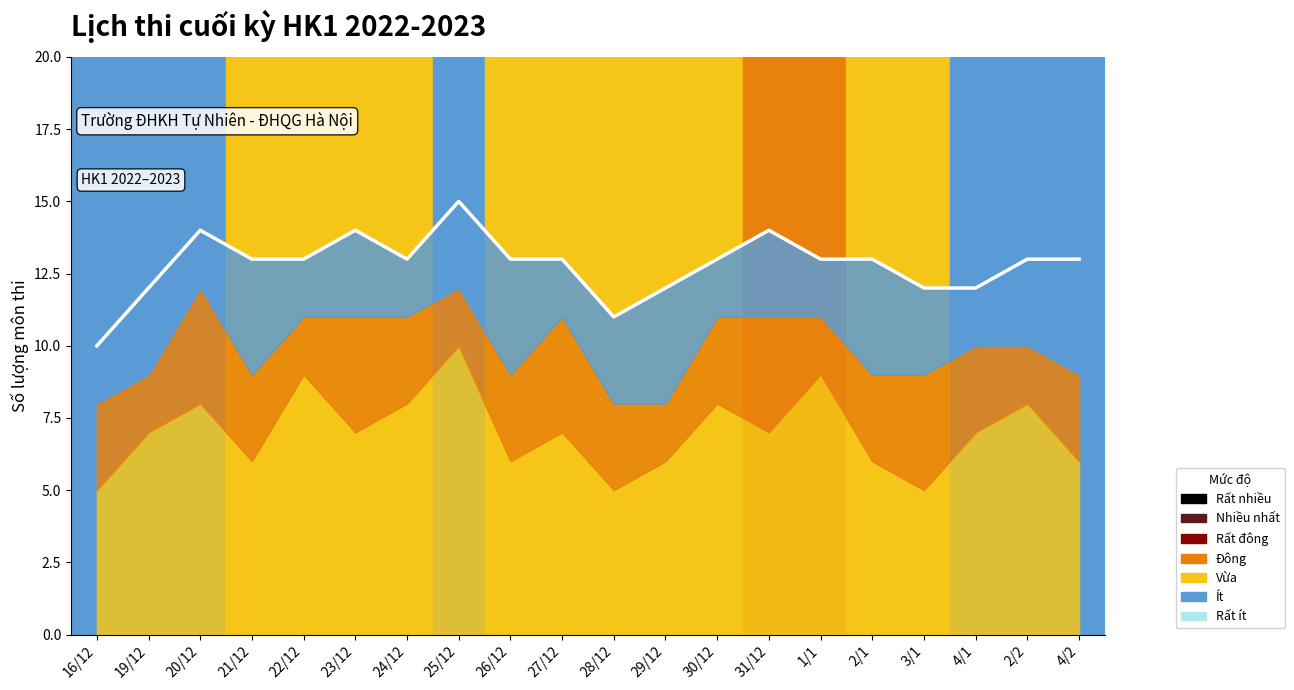

Reading left to right, transcribe all the data shown in this chart.

16/12=10	19/12=12	20/12=14	21/12=13	22/12=13	23/12=14	24/12=13	25/12=15	26/12=13	27/12=13	28/12=11	29/12=12	30/12=13	31/12=14	1/1=13	2/1=13	3/1=12	4/1=12	2/2=13	4/2=13